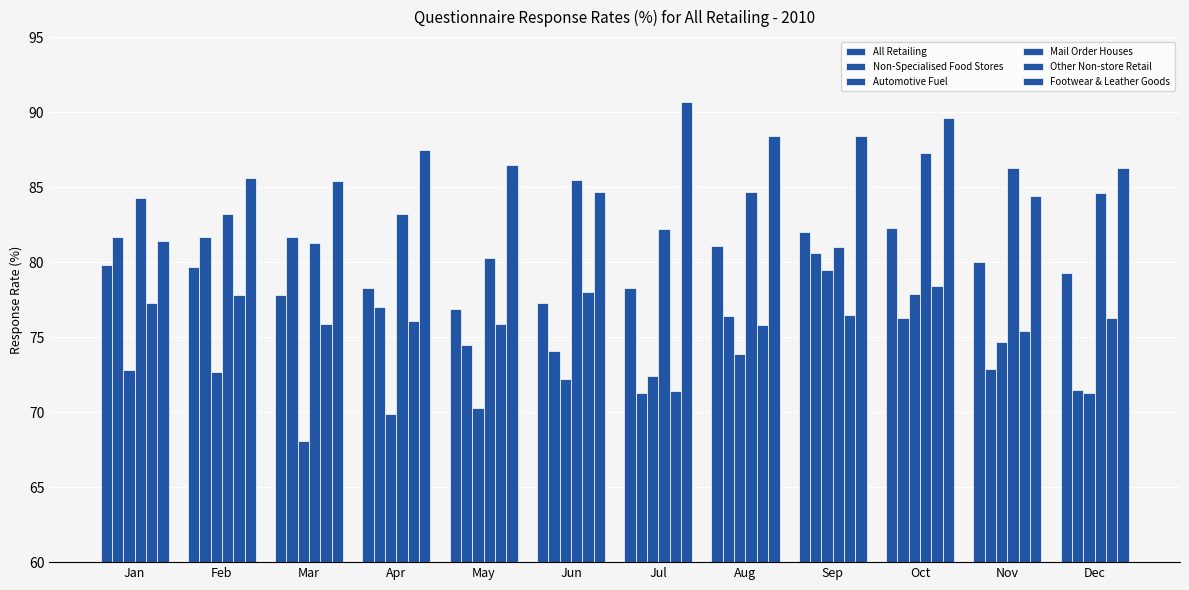

True or false: Other Non-store Retail has a value of 75.8 at Aug.

True